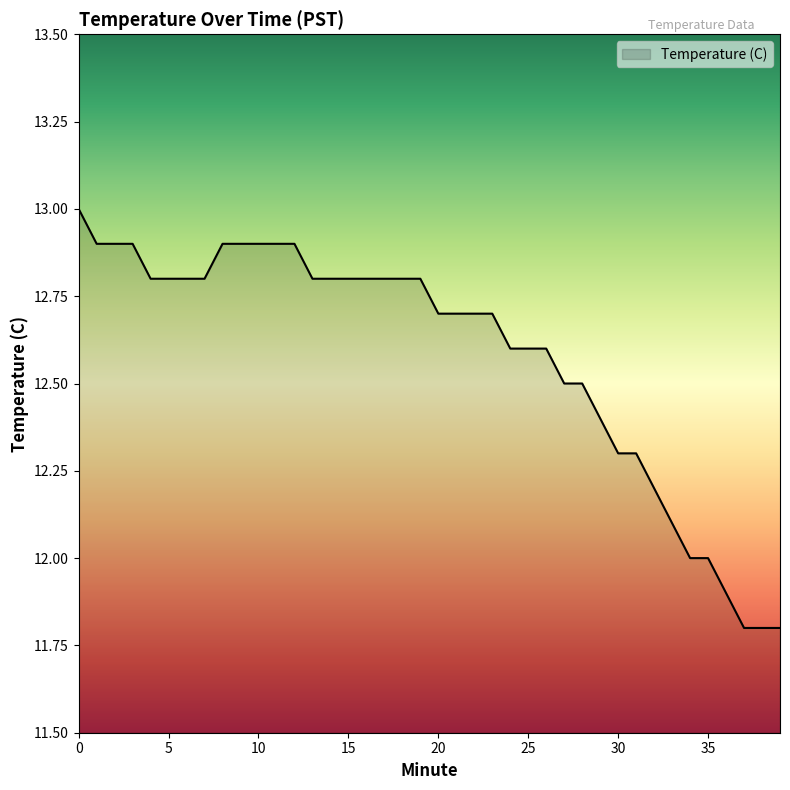

What is the maximum value shown in the chart?

13.0